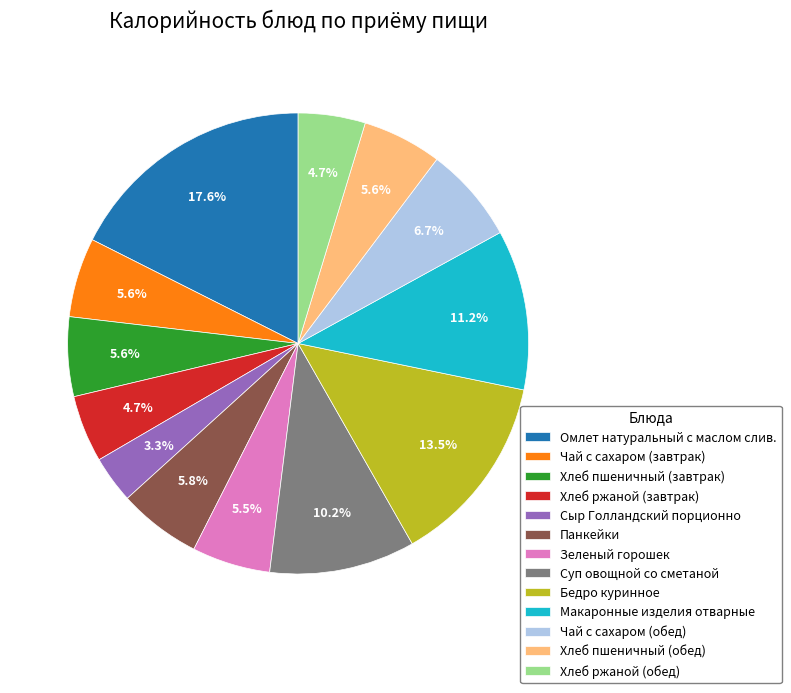

True or false: Макаронные изделия отварные accounts for 26% of the total.

False